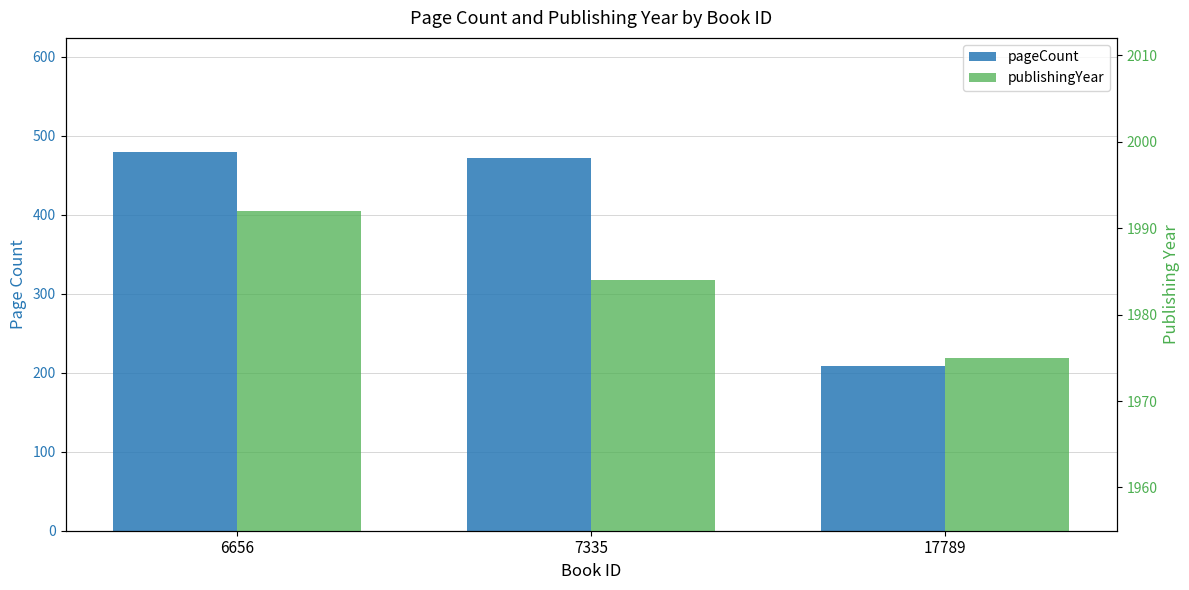

What is the minimum value shown in the chart?

208